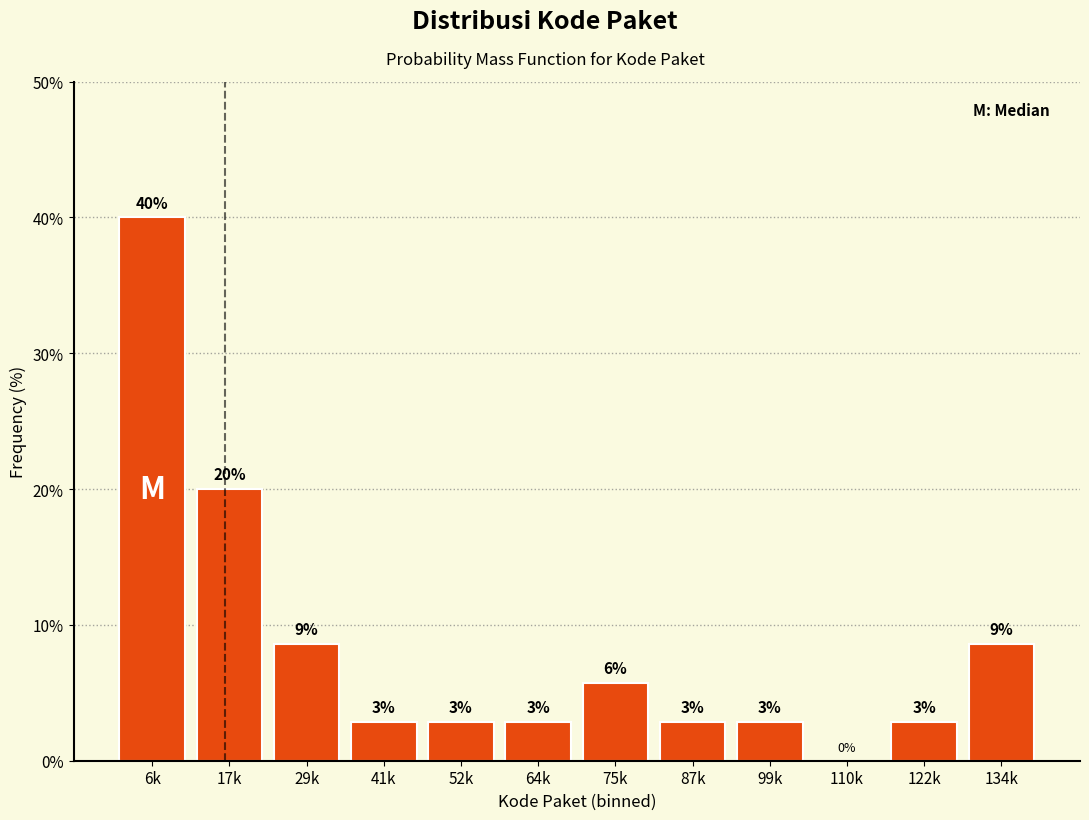

Are the bars horizontal?

No